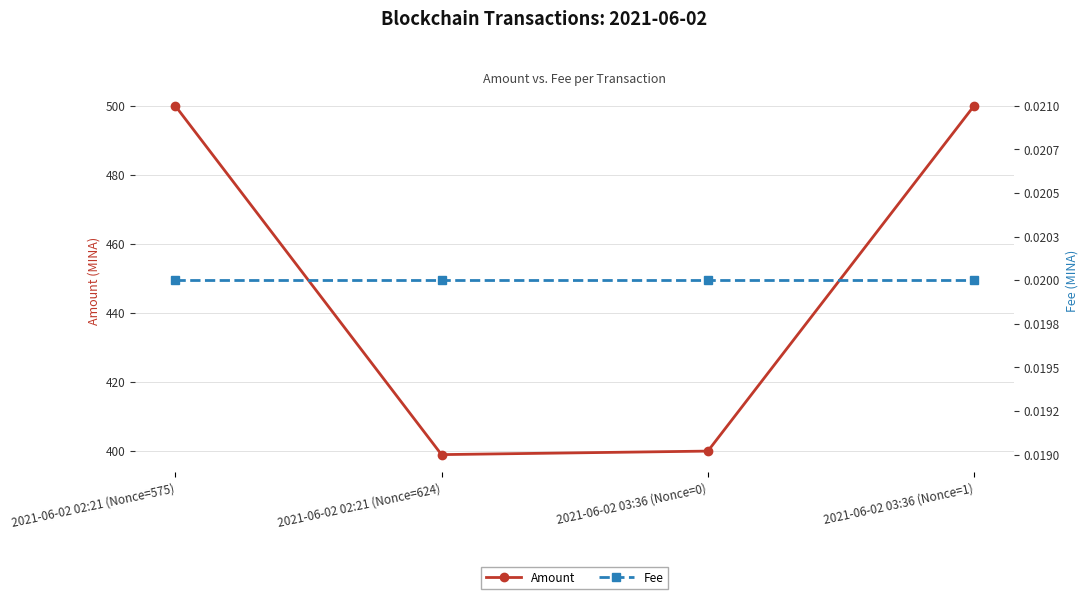

What is the label of the 3rd point from the right?

2021-06-02 02:21 (Nonce=624)